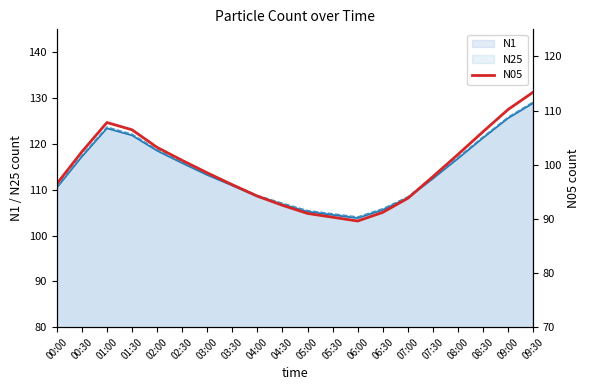

What is the change in value from 02:00 to 04:30?

-10.7